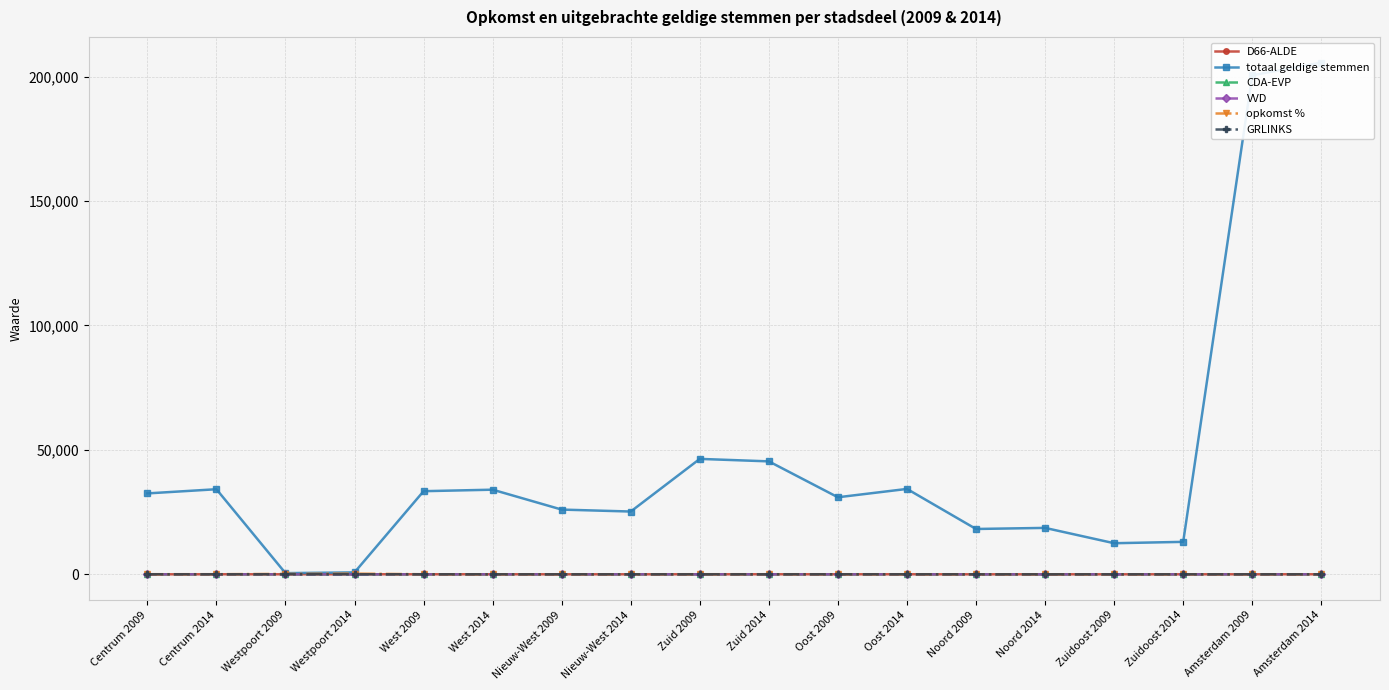

At which label does GRLINKS first exceed 20?

Centrum 2009